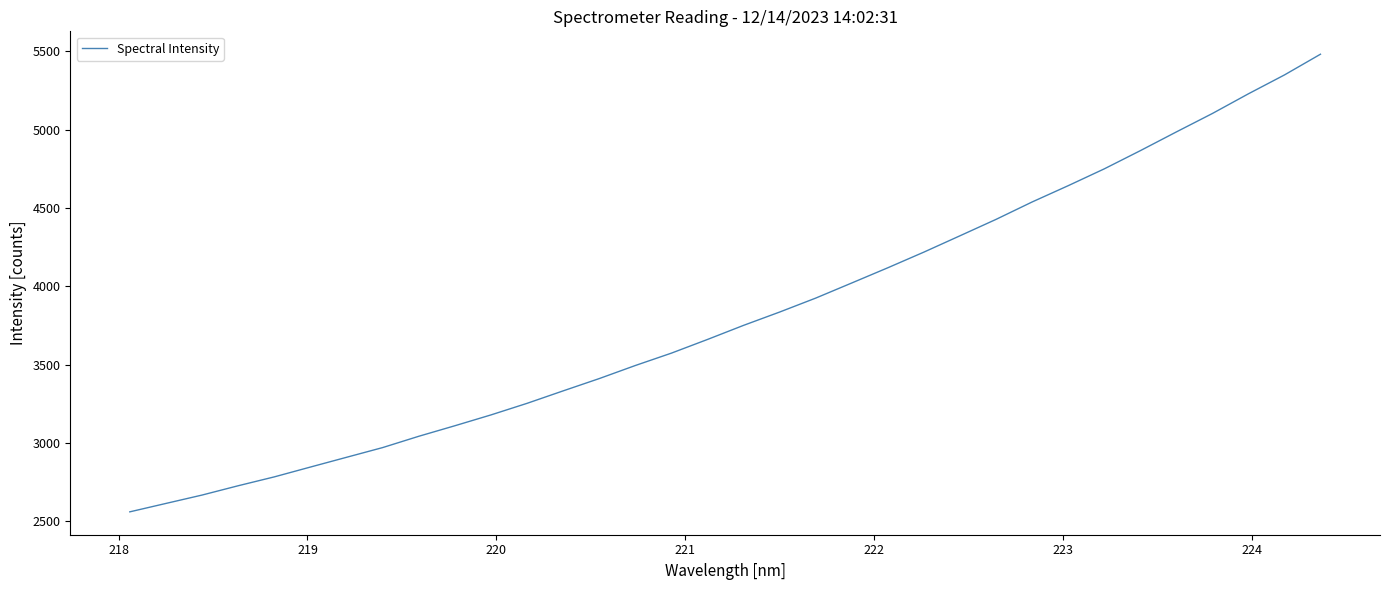

What is the difference between the maximum and minimum values?

2922.7